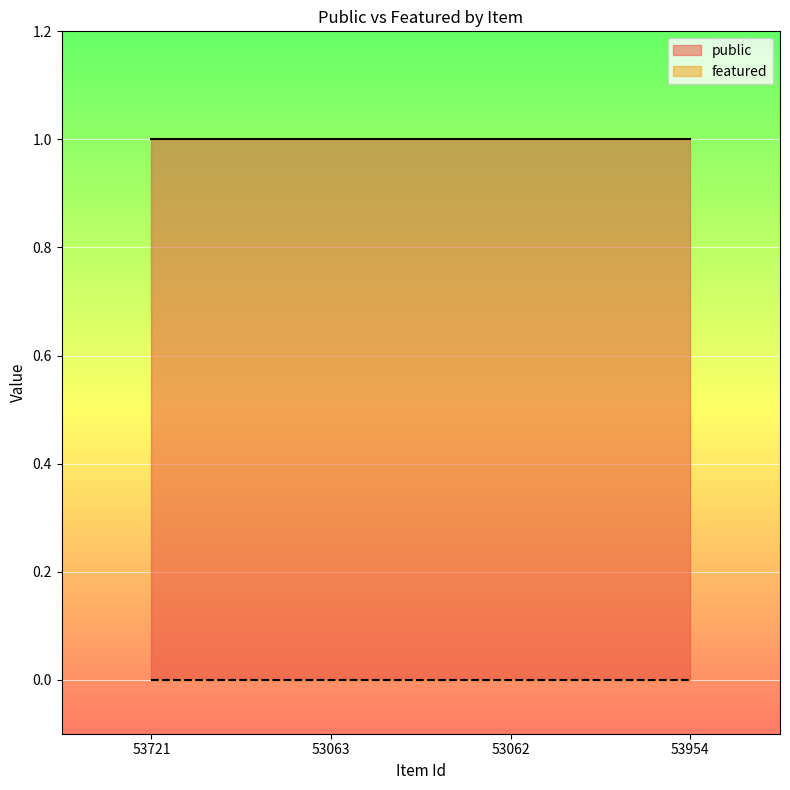

Which series has the largest total across all categories?

public